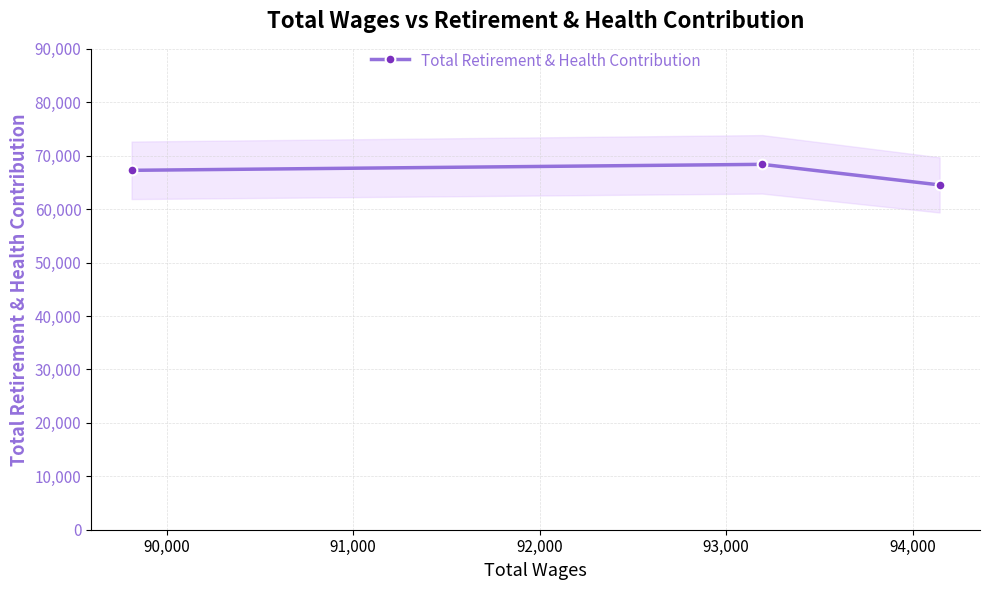

What is the highest value of the Total Retirement & Health Contribution series?

68383